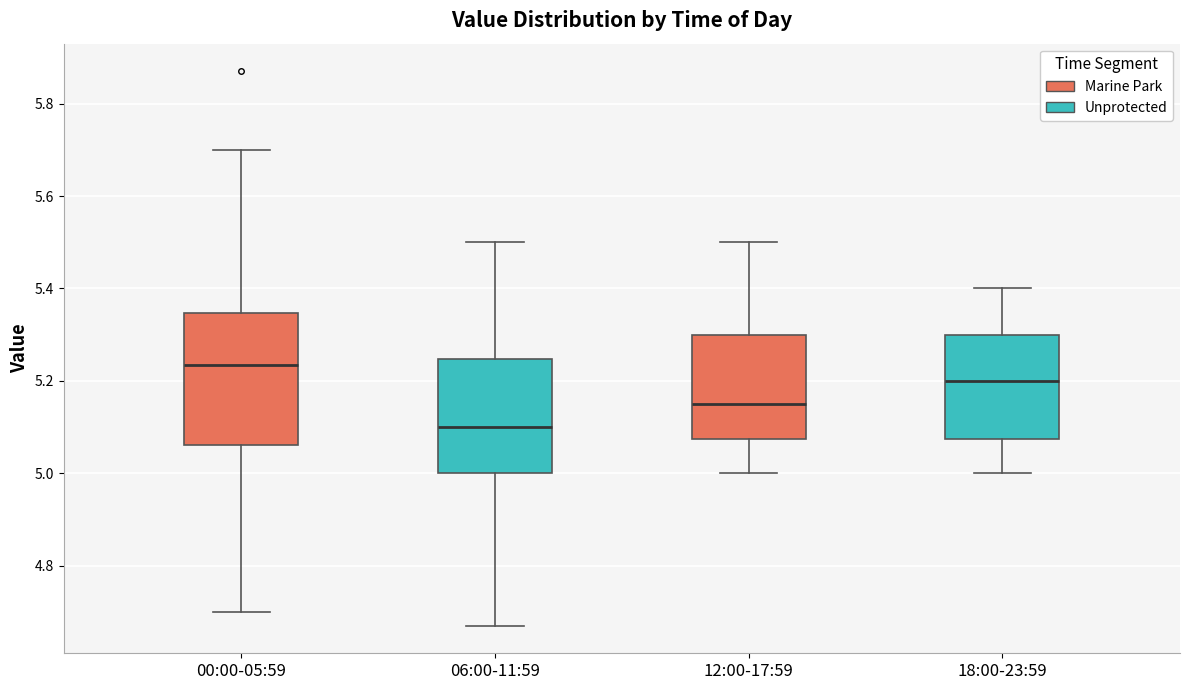

Which box has the highest median line?

00:00-05:59